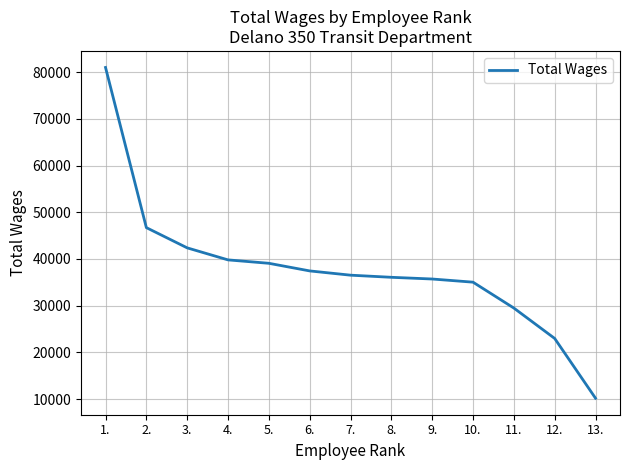

What is the greatest value displayed?

80984